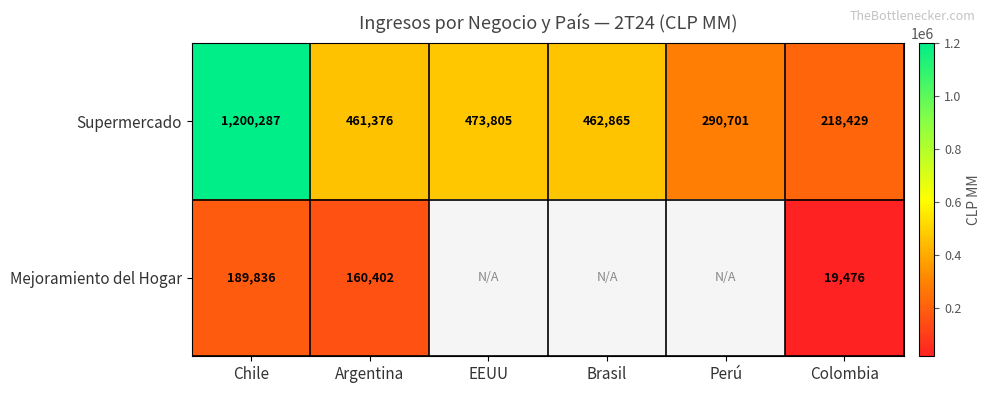

At how many categories does at least one series exceed 42972?

6